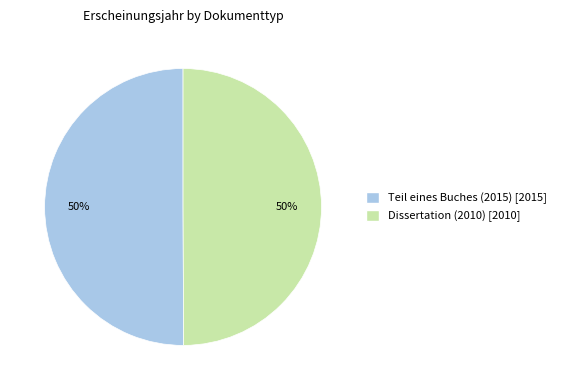

To the nearest percent, what percentage of the pie is Dissertation (2010)?

50%